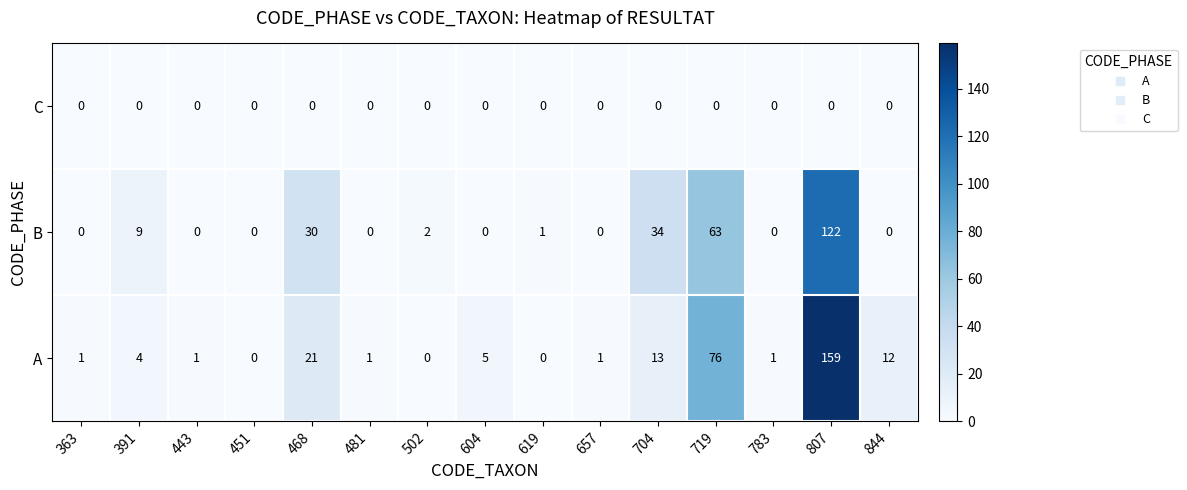

What is the greatest value displayed?

159